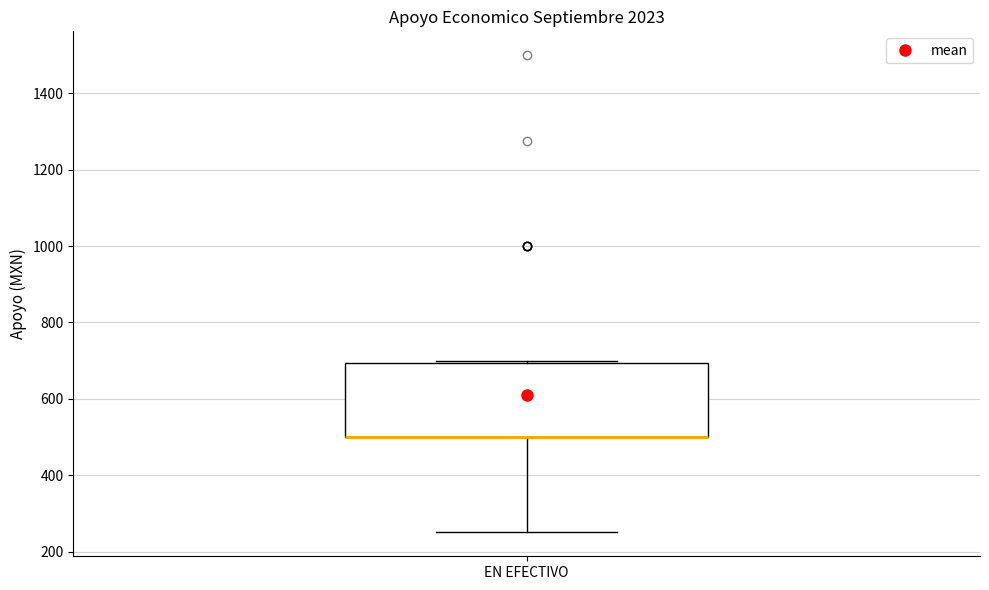

Transcribe this box plot: give where the median line is, the range the box spans, and where the two whiskers end, as read against the y-axis. The values are not printed on the chart, so give them approximately, as read against the axis.

median 500 (drawn on the box's lower edge), box 500 to 700, whiskers 260 to 700